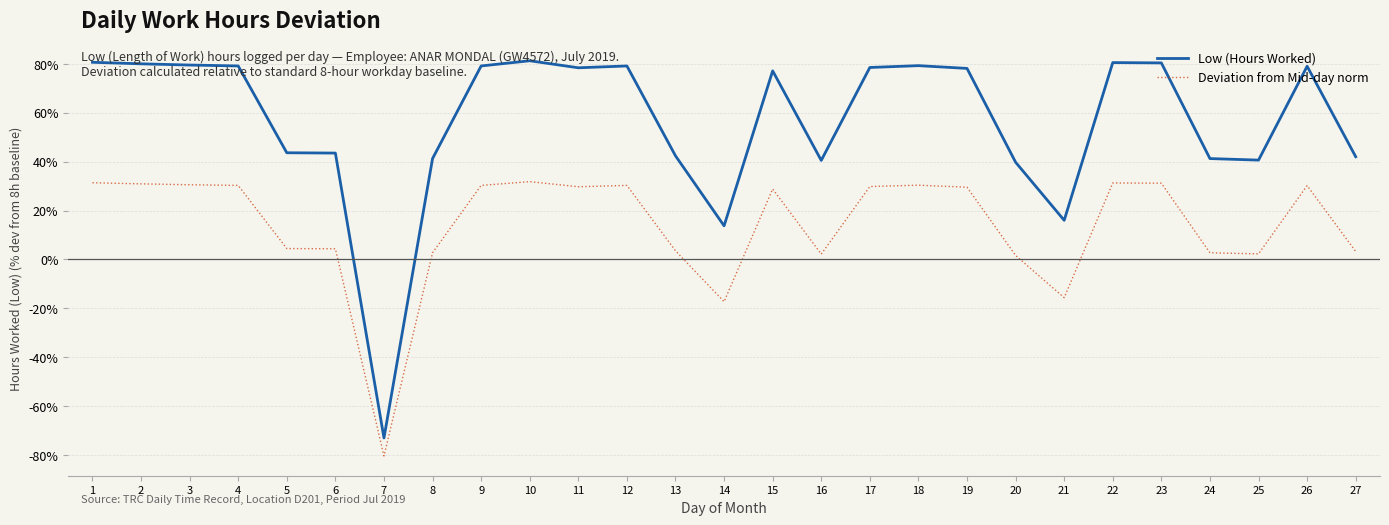

What is the sum of the Deviation from Mid-day norm values at 18 and 11?

60.1